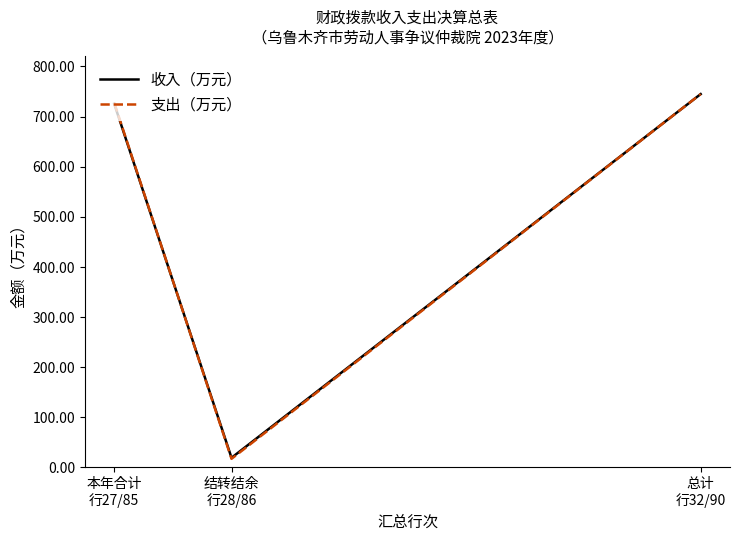

Is this an area chart (filled region under the line)?

No